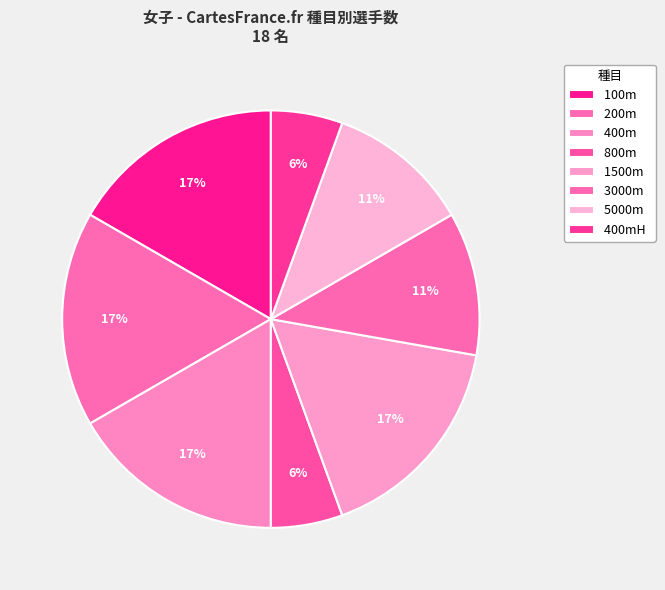

What is the smallest slice in the pie chart?

800m